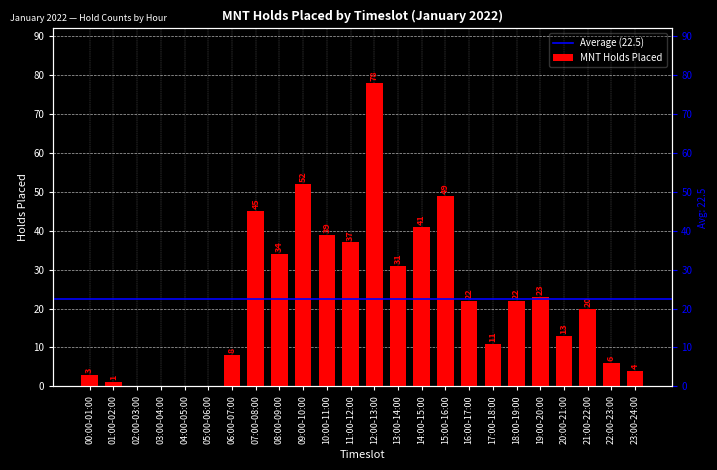

The value at 11:00-12:00 is 37. True or false?

True